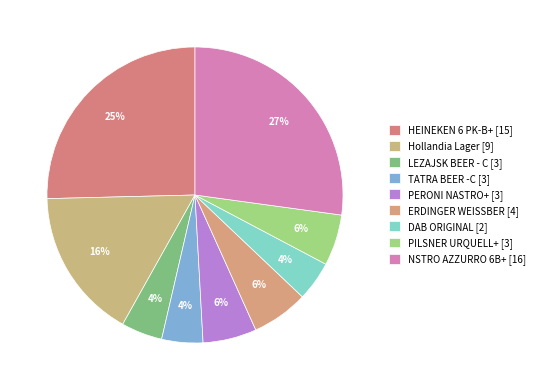

How many slices are in this pie chart?

9